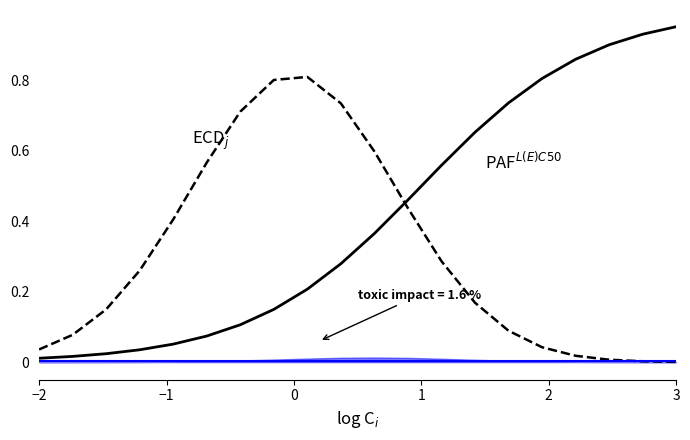

True or false: baseline and ECD$_j$ cross at least once.

True